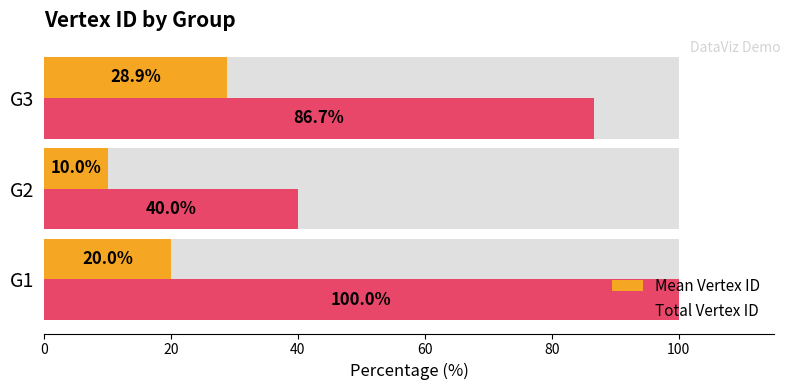

Which series has the largest range (max minus min)?

Total Vertex ID